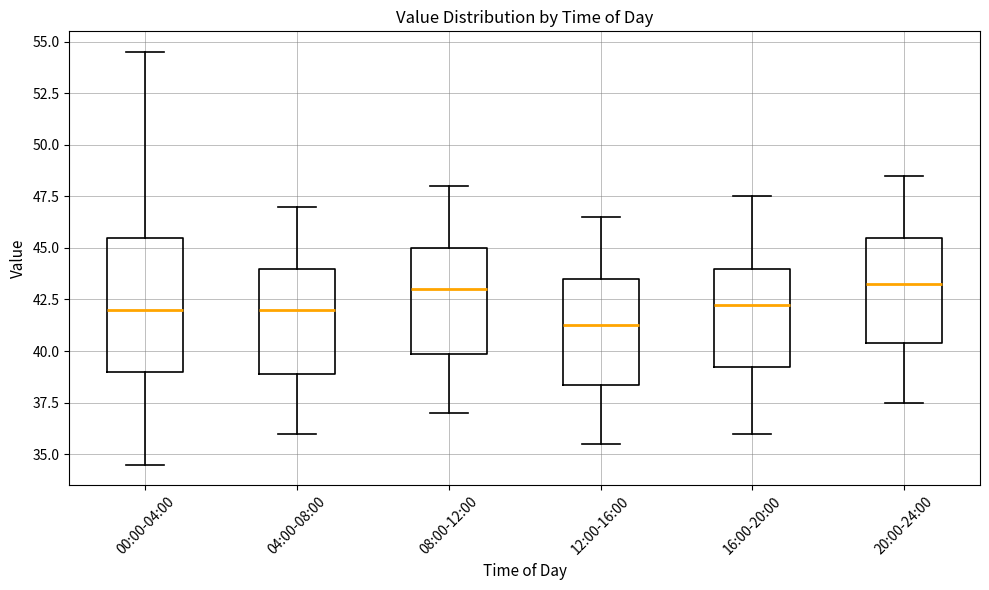

Which box's median line is the lowest?

12:00-16:00